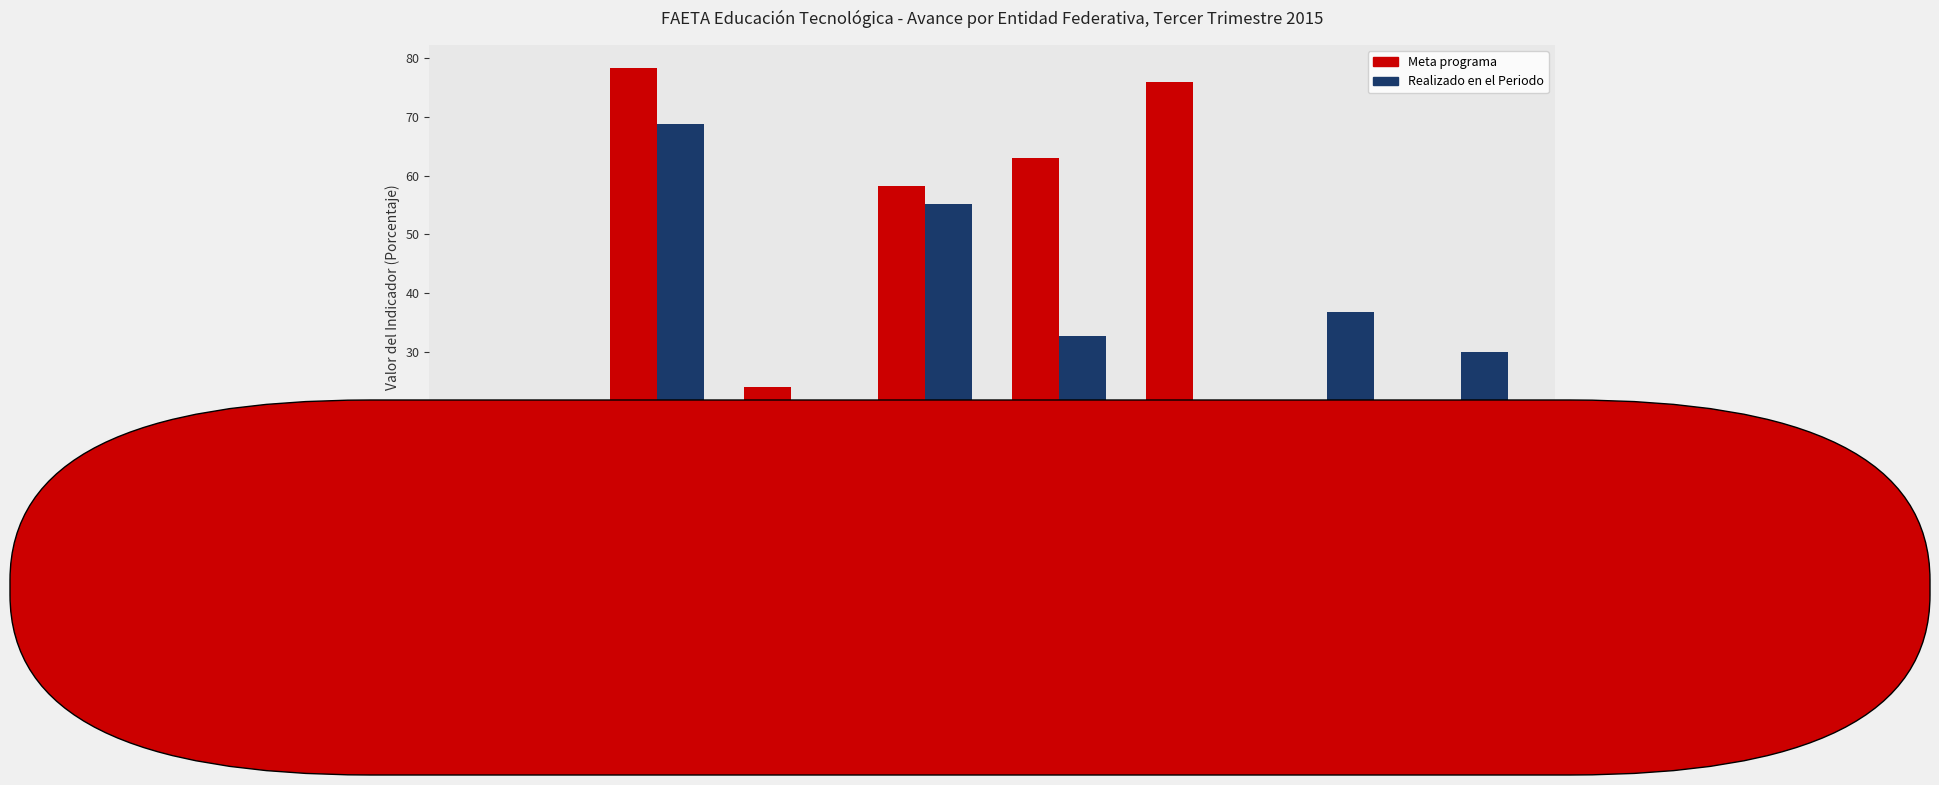

What is the sum of all Realizado en el Periodo values?

249.1